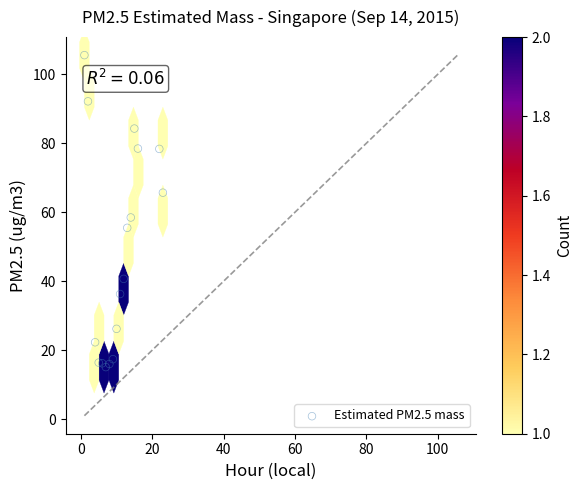

What Y value in the scatter plot is closest to 60?

58.5